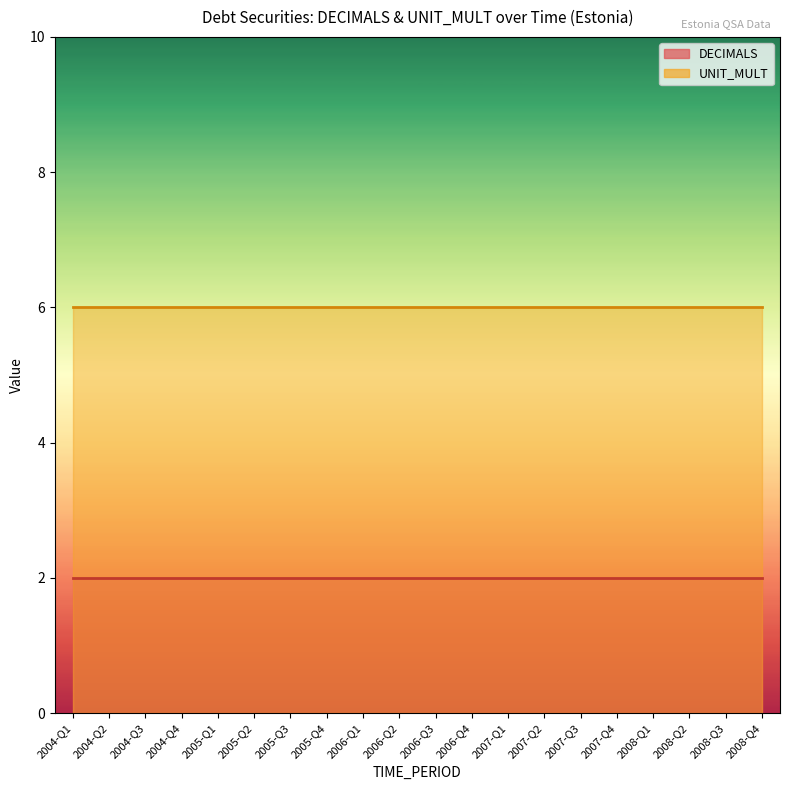

True or false: UNIT_MULT and DECIMALS cross at least once.

False